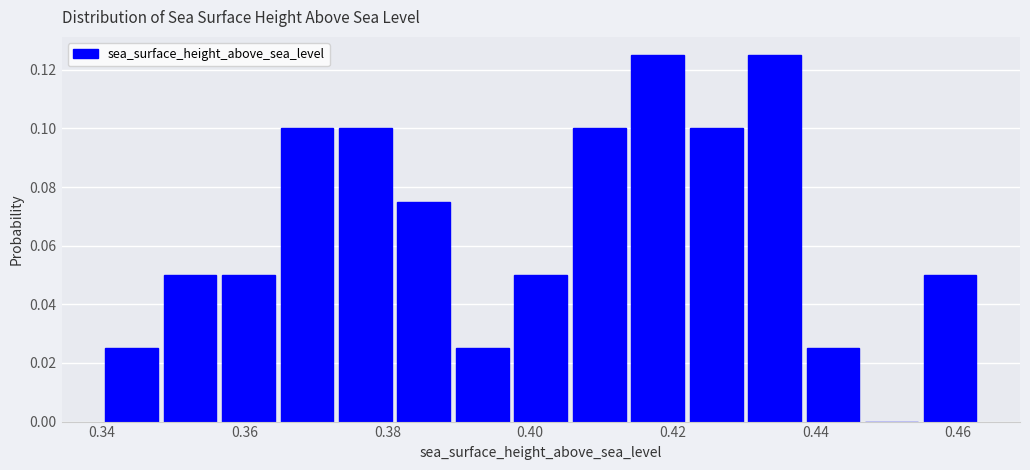

Reading left to right, list every bar in this chart as the range it spans on the x-axis followed by its height. Neither the bar edges nor the heights are printed on the chart, so give them approximately, as read against the axes.

0.340 to 0.348: 0.026
0.348 to 0.356: 0.050
0.356 to 0.364: 0.050
0.364 to 0.372: 0.100
0.372 to 0.382: 0.100
0.382 to 0.390: 0.076
0.390 to 0.398: 0.026
0.398 to 0.406: 0.050
0.406 to 0.414: 0.100
0.414 to 0.422: 0.126
0.422 to 0.430: 0.100
0.430 to 0.438: 0.126
0.438 to 0.446: 0.026
0.446 to 0.454: 0
0.454 to 0.464: 0.050